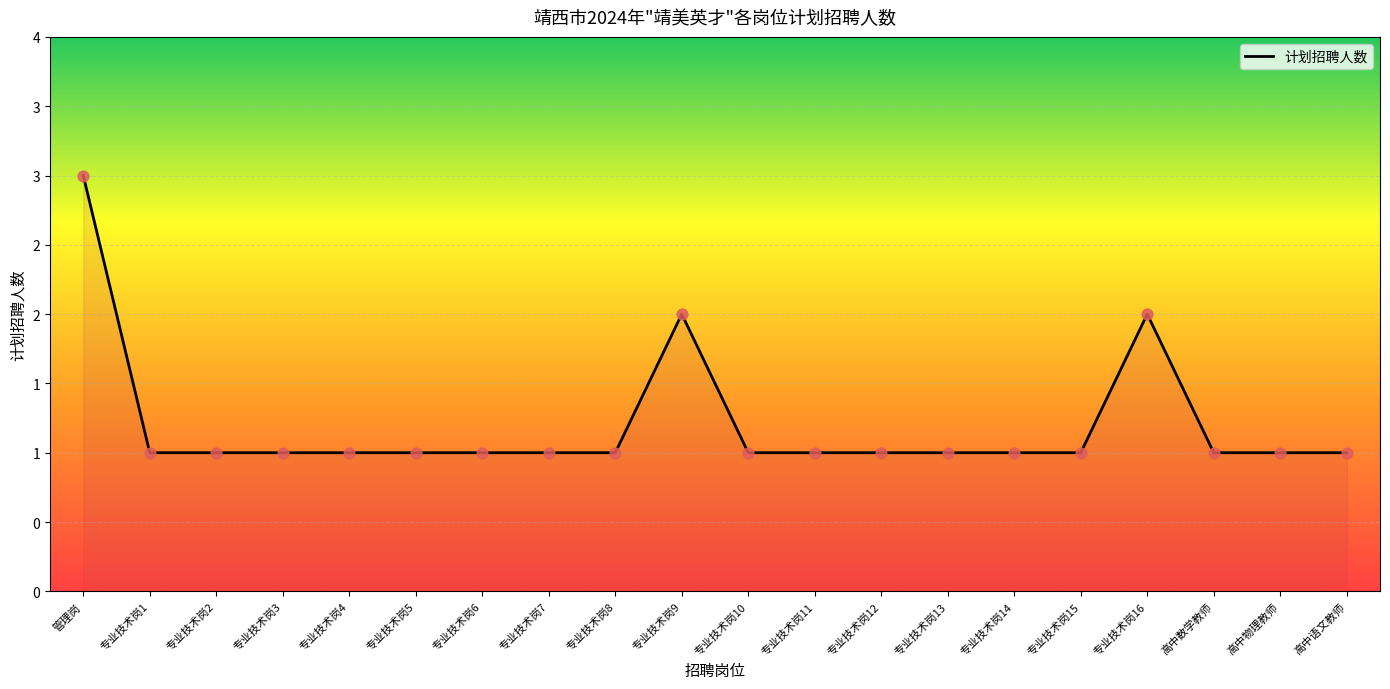

What is the ratio of the value at 高中语文教师 to the value at 专业技术岗14?

1.0